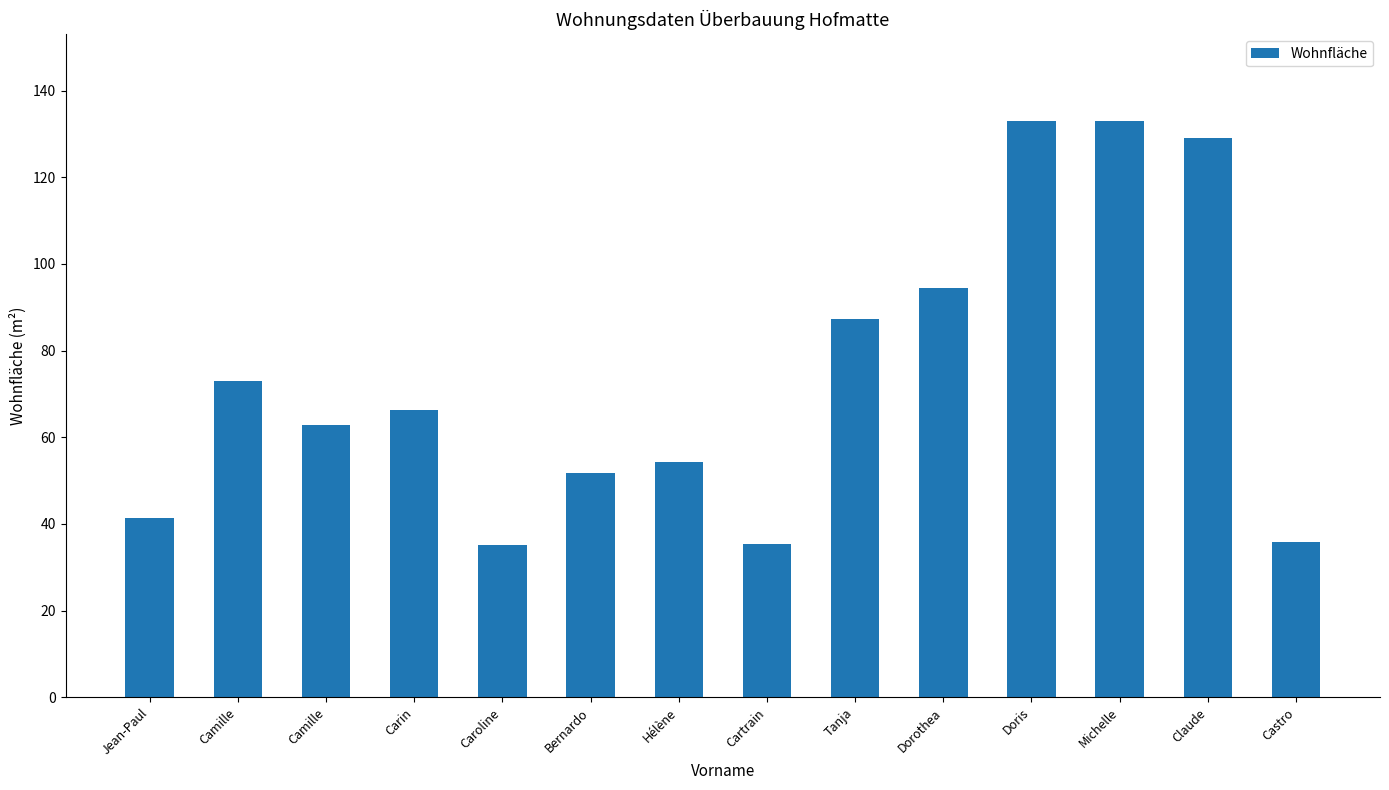

What is the label of the 12th bar from the right?

Camille